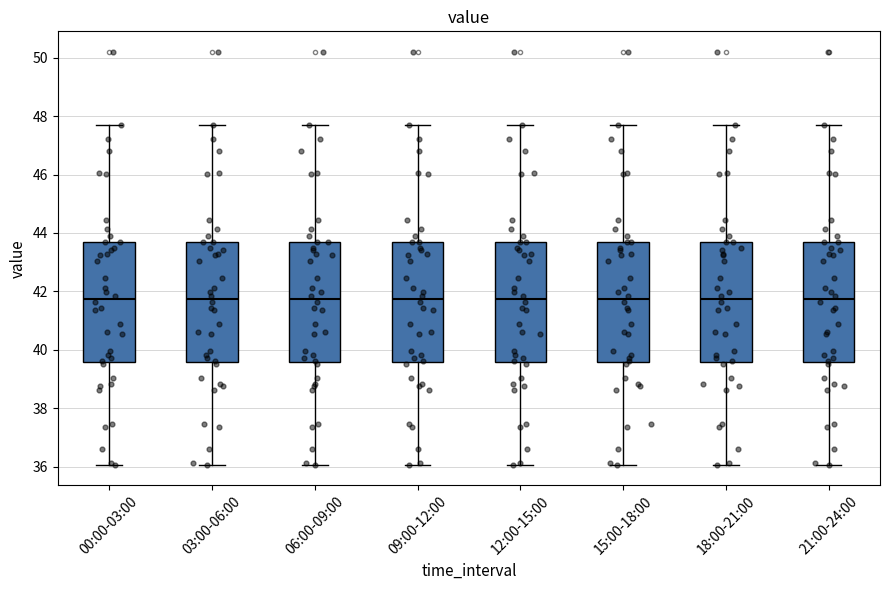

Reading left to right, read every box against the y-axis: the position of its median line, the range the box covers, and the ends of its whiskers. The values are not printed on the chart, so give them approximately, as read against the axis.

00:00-03:00: median 41.8, box 39.6 to 43.8, whiskers 36.0 to 47.8
03:00-06:00: median 41.8, box 39.6 to 43.8, whiskers 36.0 to 47.8
06:00-09:00: median 41.8, box 39.6 to 43.8, whiskers 36.0 to 47.8
09:00-12:00: median 41.8, box 39.6 to 43.8, whiskers 36.0 to 47.8
12:00-15:00: median 41.8, box 39.6 to 43.8, whiskers 36.0 to 47.8
15:00-18:00: median 41.8, box 39.6 to 43.8, whiskers 36.0 to 47.8
18:00-21:00: median 41.8, box 39.6 to 43.8, whiskers 36.0 to 47.8
21:00-24:00: median 41.8, box 39.6 to 43.8, whiskers 36.0 to 47.8